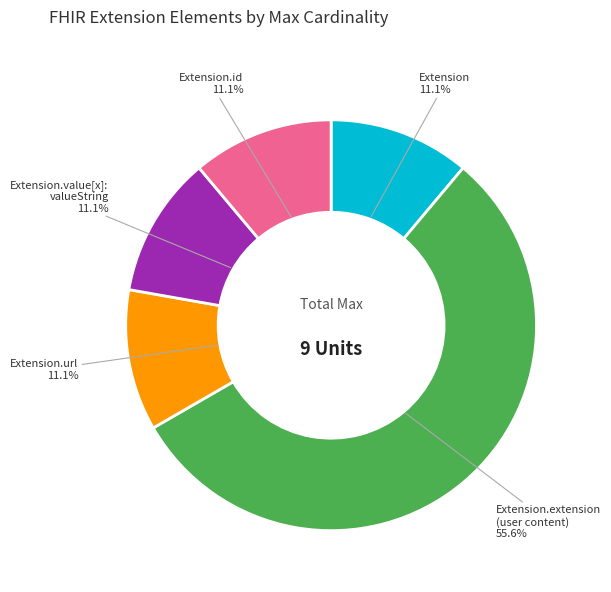

Is there a majority slice in this chart?

Yes